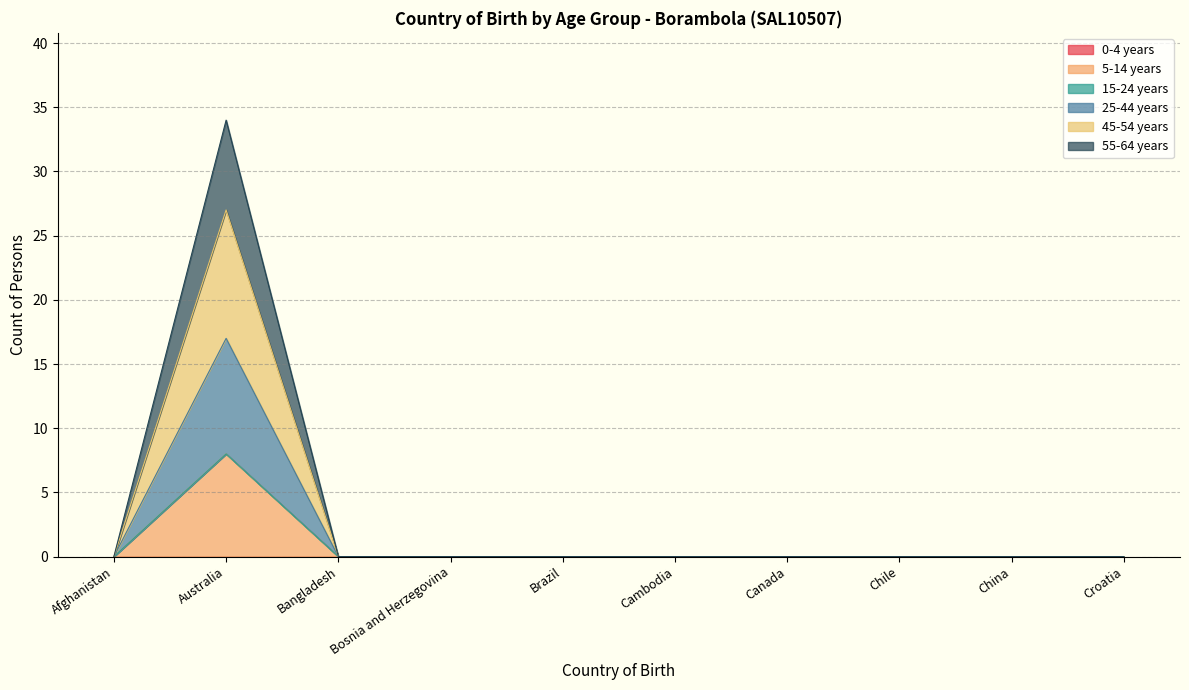

Does the chart display data point markers on the line(s)?

No